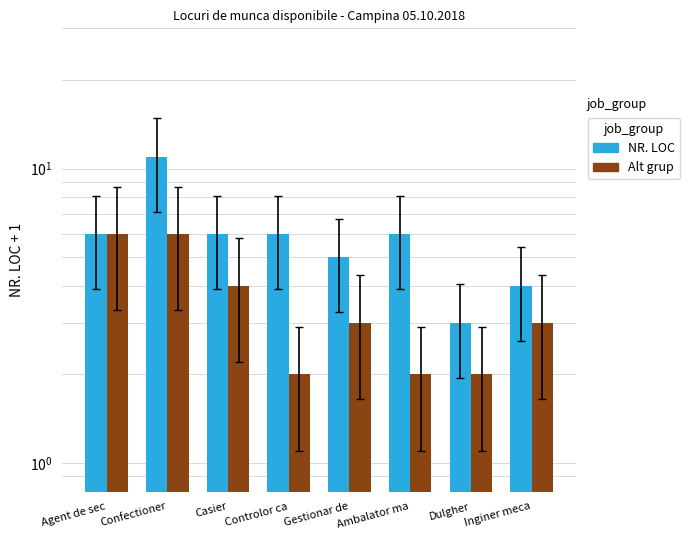

At how many categories does at least one series exceed 3?

7